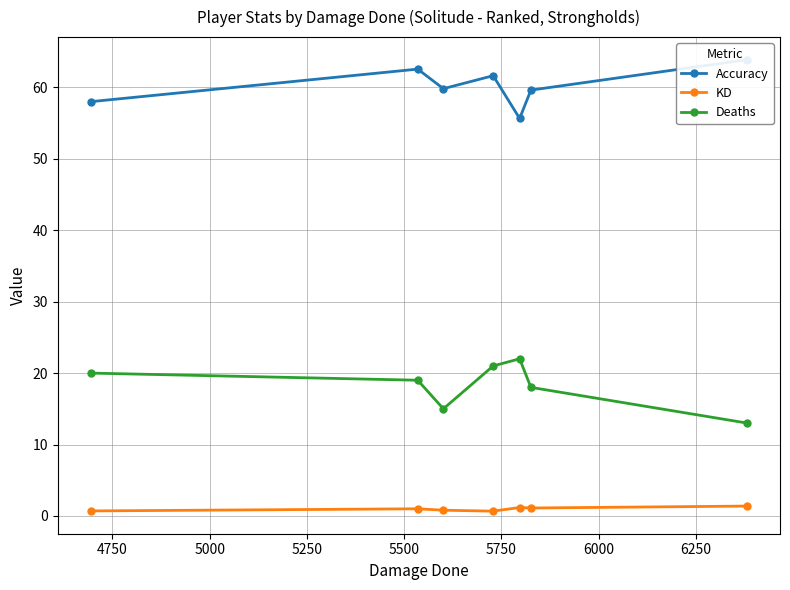

True or false: Deaths and Accuracy intersect in this chart.

False